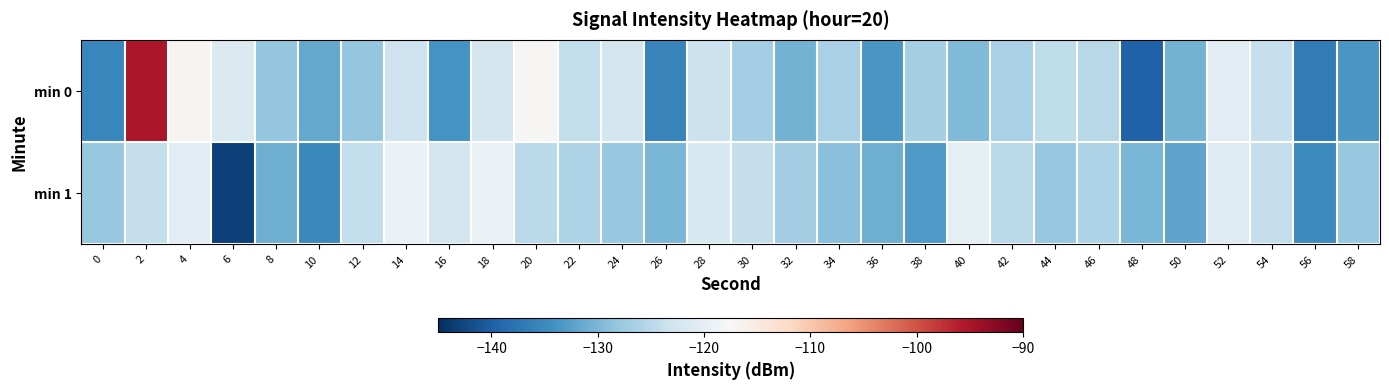

What is the difference between the highest and lowest values at 36?

2.5